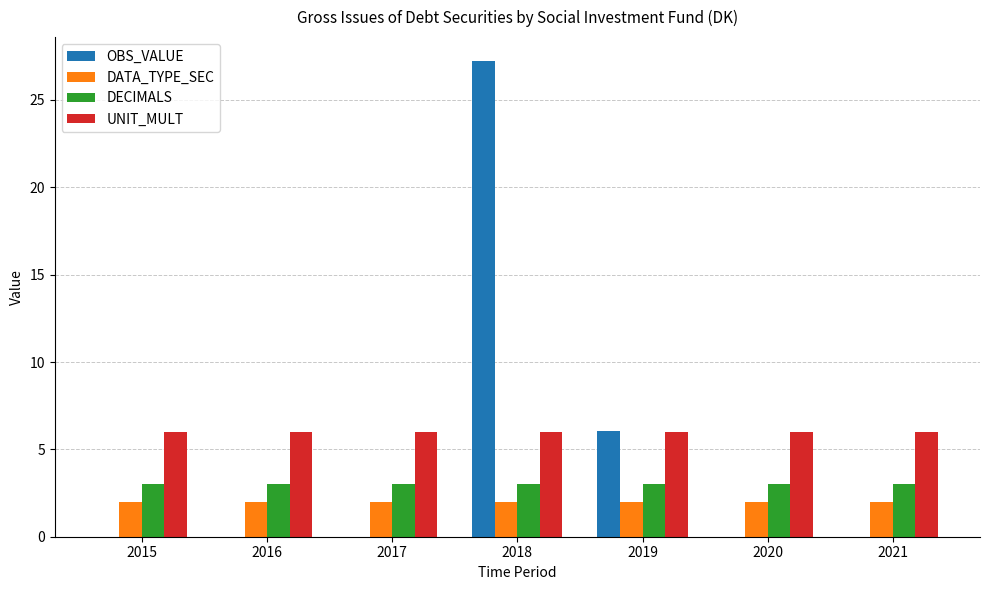

Is it true that DECIMALS equals 5.1 at 2016?

False